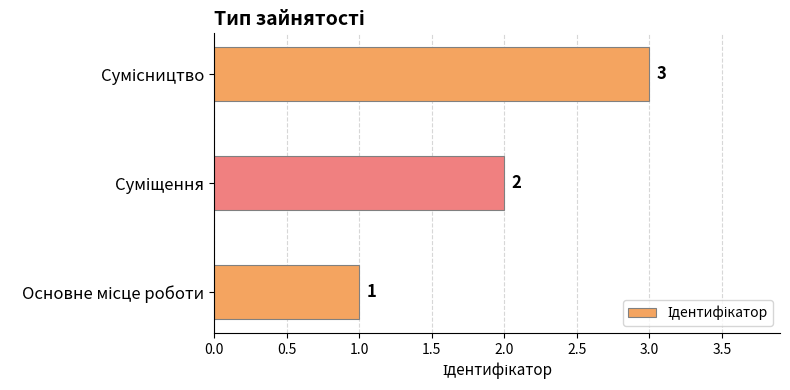

Count the values in the range 1 to 3.

3